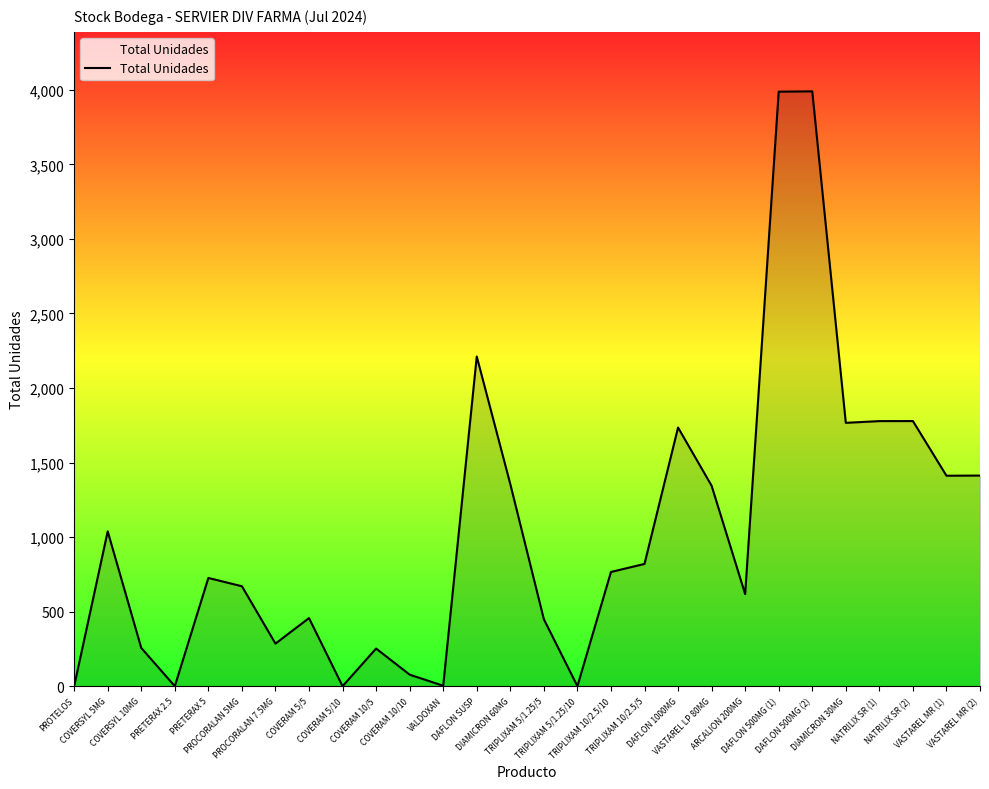

How many lines are shown in the chart?

1